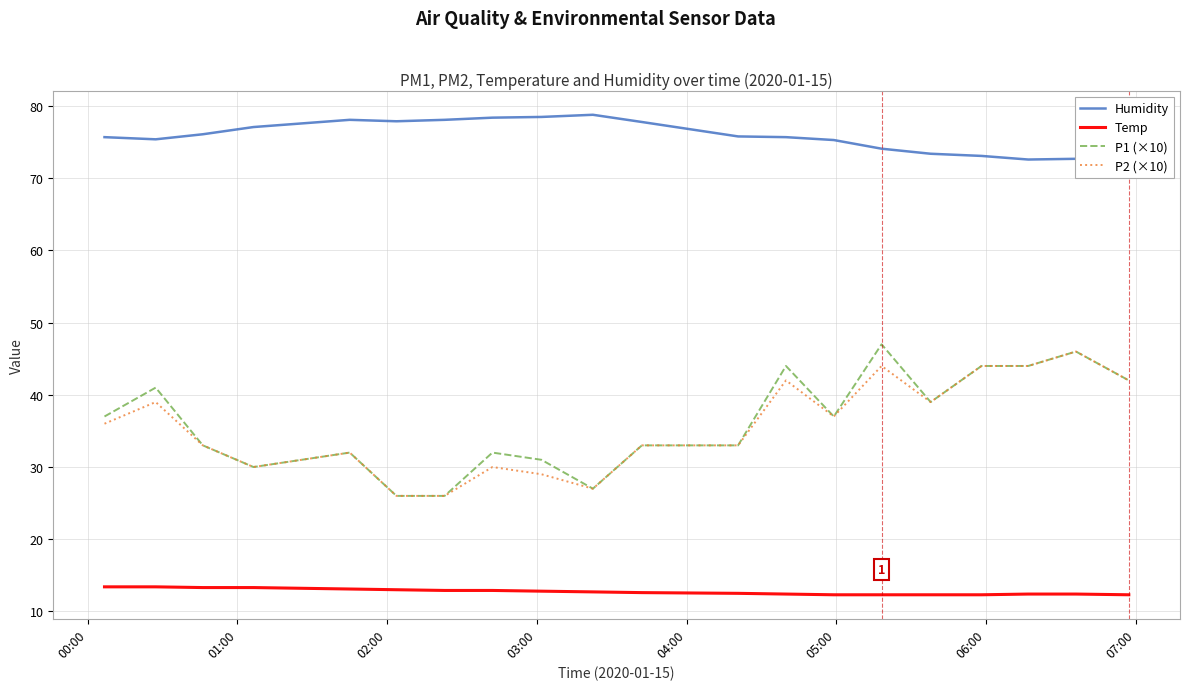

What is the value of the Humidity point at the 10th from the left?

78.8